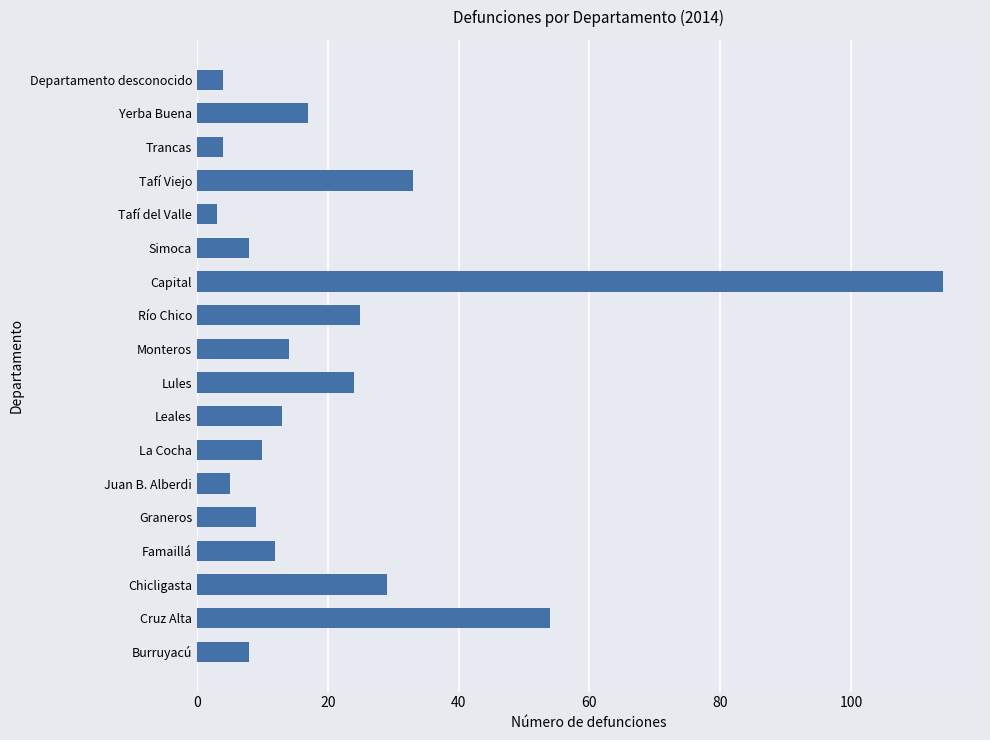

What is the change in value from Cruz Alta to Tafí Viejo?

-21